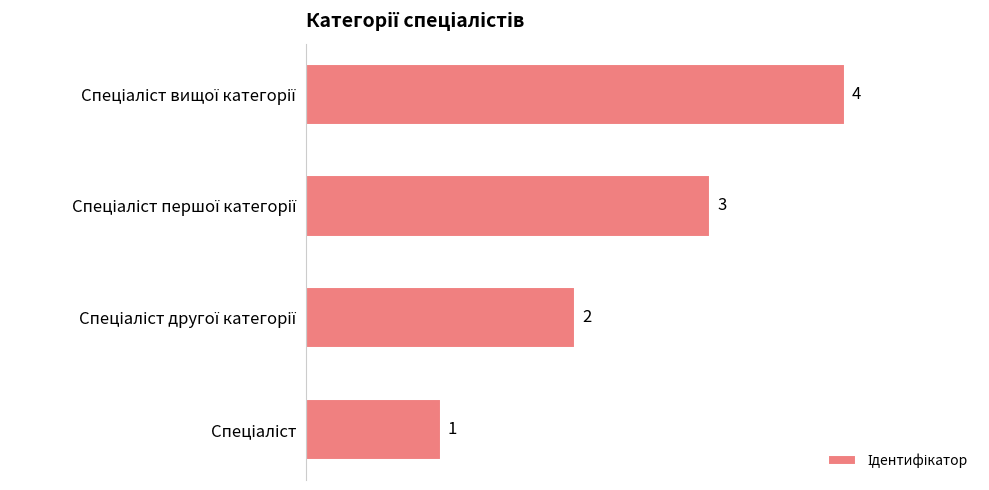

How many values are below 3?

2